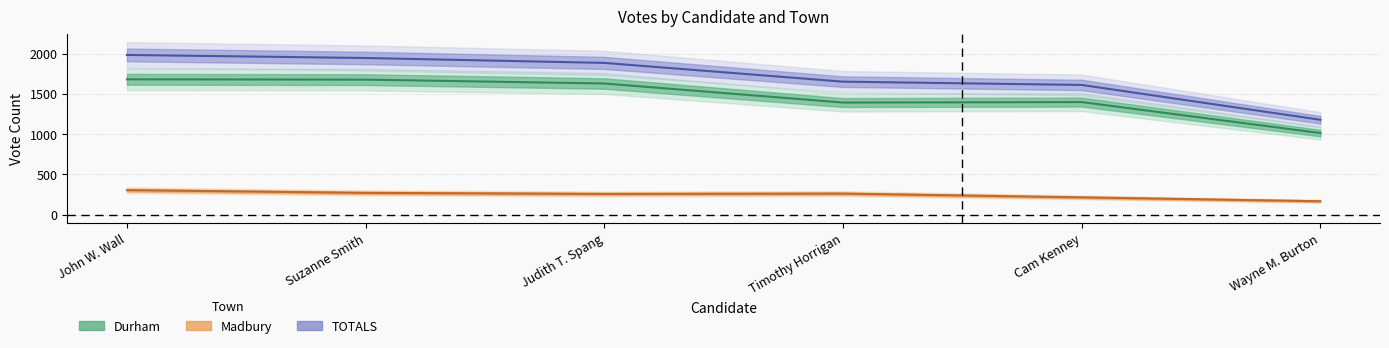

True or false: Durham has a value of 1398 at Cam Kenney.

True